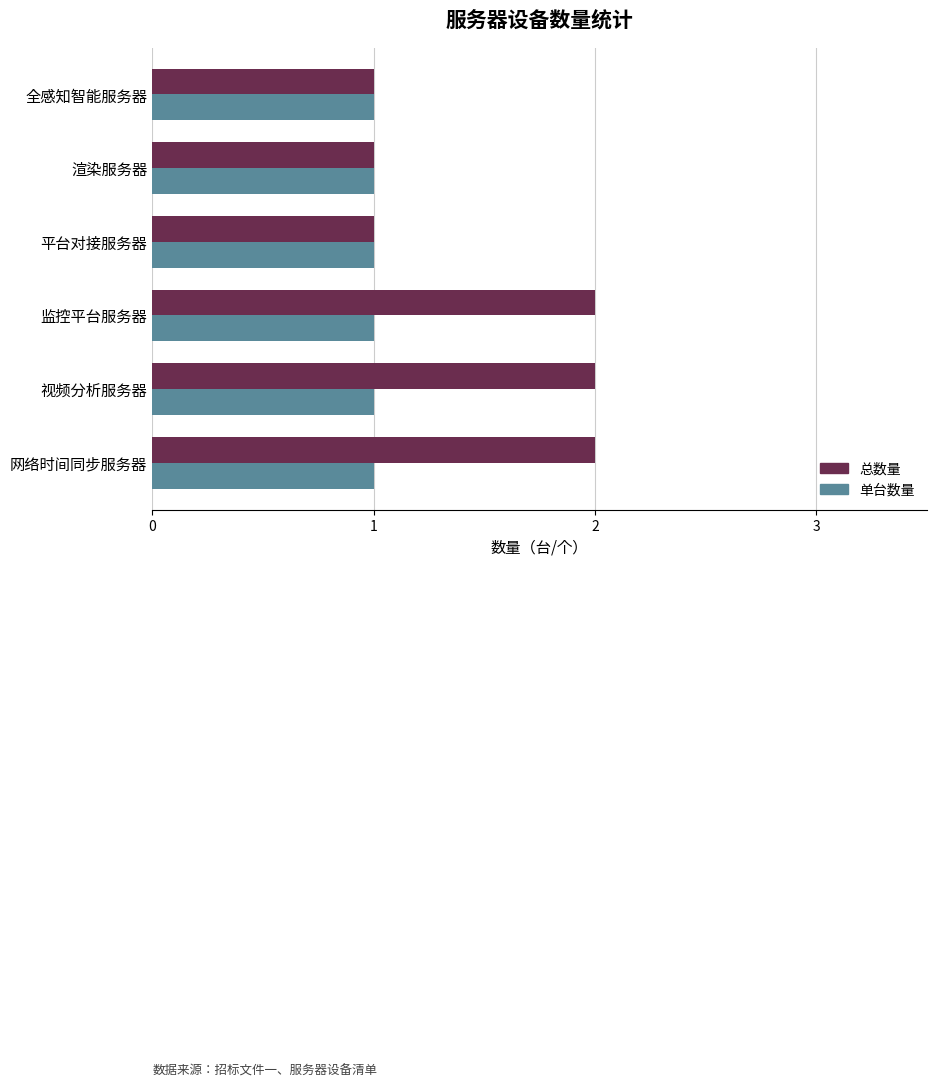

What is the total value across all series at 视频分析服务器?

3